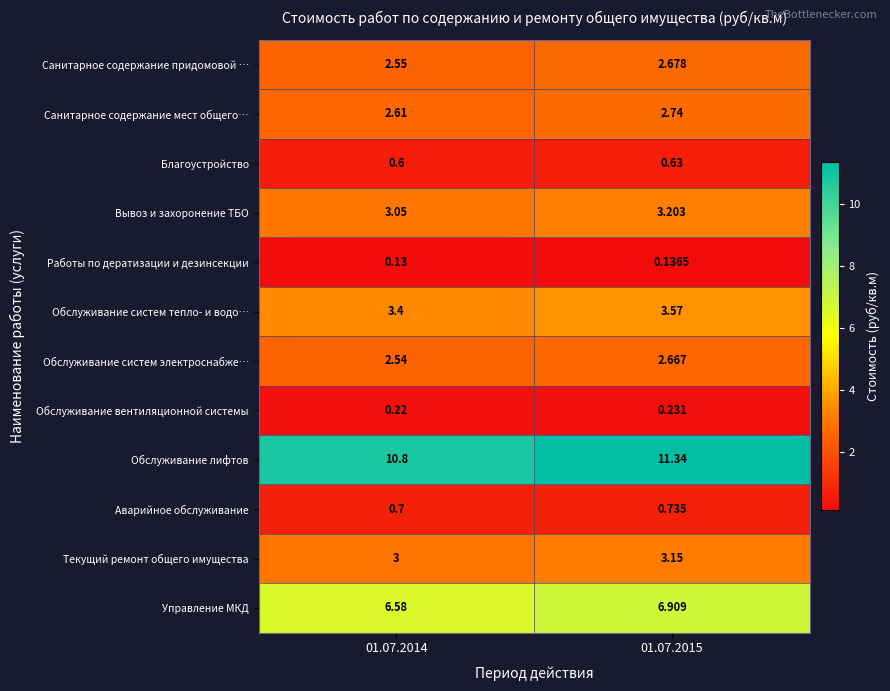

Which series has the largest total across all categories?

Обслуживание лифтов